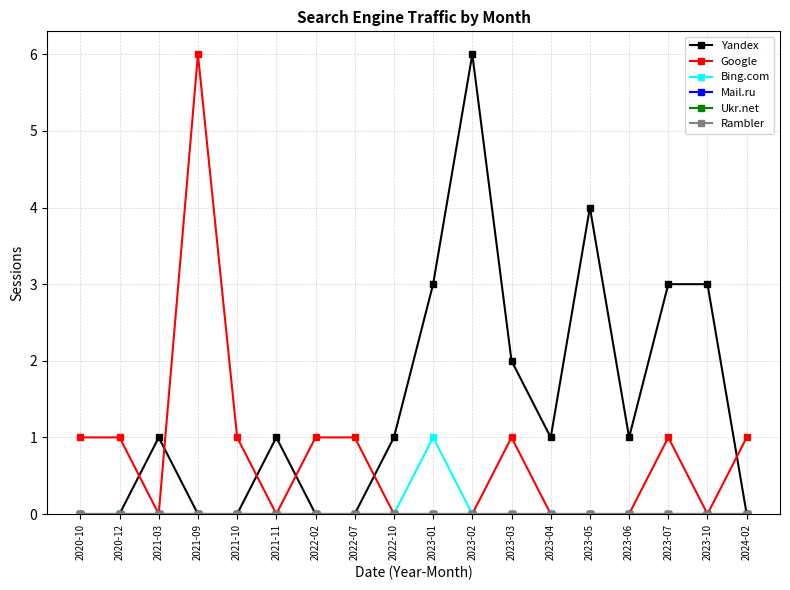

Reading left to right, list all the values displayed in this chart.

Yandex: 2020-10=0	2020-12=0	2021-03=1	2021-09=0	2021-10=0	2021-11=1	2022-02=0	2022-07=0	2022-10=1	2023-01=3	2023-02=6	2023-03=2	2023-04=1	2023-05=4	2023-06=1	2023-07=3	2023-10=3	2024-02=0
Google: 2020-10=1	2020-12=1	2021-03=0	2021-09=6	2021-10=1	2021-11=0	2022-02=1	2022-07=1	2022-10=0	2023-01=0	2023-02=0	2023-03=1	2023-04=0	2023-05=0	2023-06=0	2023-07=1	2023-10=0	2024-02=1
Bing.com: 2020-10=0	2020-12=0	2021-03=0	2021-09=0	2021-10=0	2021-11=0	2022-02=0	2022-07=0	2022-10=0	2023-01=1	2023-02=0	2023-03=0	2023-04=0	2023-05=0	2023-06=0	2023-07=0	2023-10=0	2024-02=0
Mail.ru: 2020-10=0	2020-12=0	2021-03=0	2021-09=0	2021-10=0	2021-11=0	2022-02=0	2022-07=0	2022-10=0	2023-01=0	2023-02=0	2023-03=0	2023-04=0	2023-05=0	2023-06=0	2023-07=0	2023-10=0	2024-02=0
Ukr.net: 2020-10=0	2020-12=0	2021-03=0	2021-09=0	2021-10=0	2021-11=0	2022-02=0	2022-07=0	2022-10=0	2023-01=0	2023-02=0	2023-03=0	2023-04=0	2023-05=0	2023-06=0	2023-07=0	2023-10=0	2024-02=0
Rambler: 2020-10=0	2020-12=0	2021-03=0	2021-09=0	2021-10=0	2021-11=0	2022-02=0	2022-07=0	2022-10=0	2023-01=0	2023-02=0	2023-03=0	2023-04=0	2023-05=0	2023-06=0	2023-07=0	2023-10=0	2024-02=0